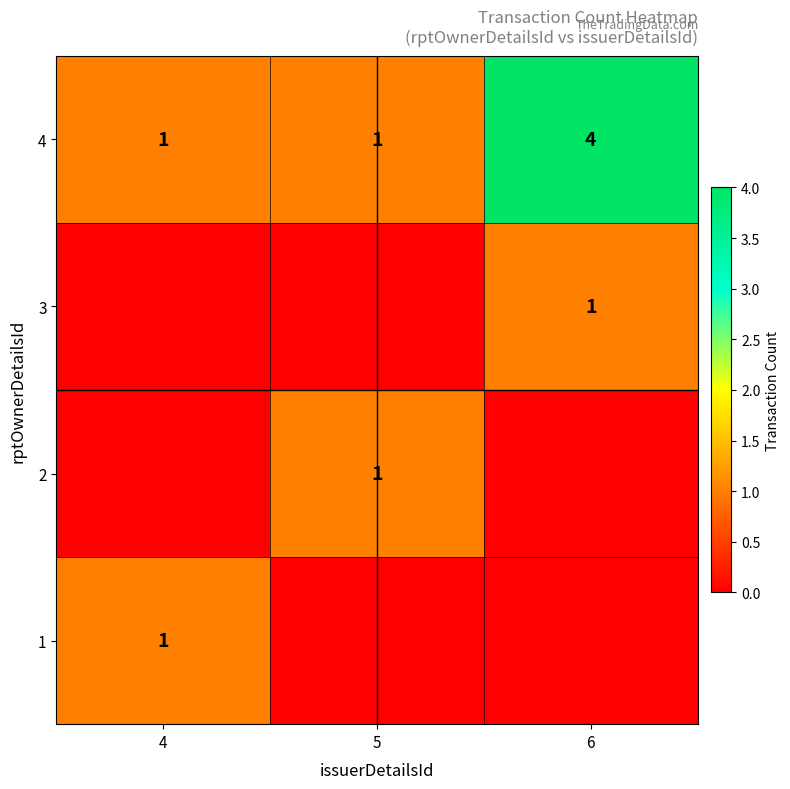

True or false: 2 has a value of 1 at 5.

True